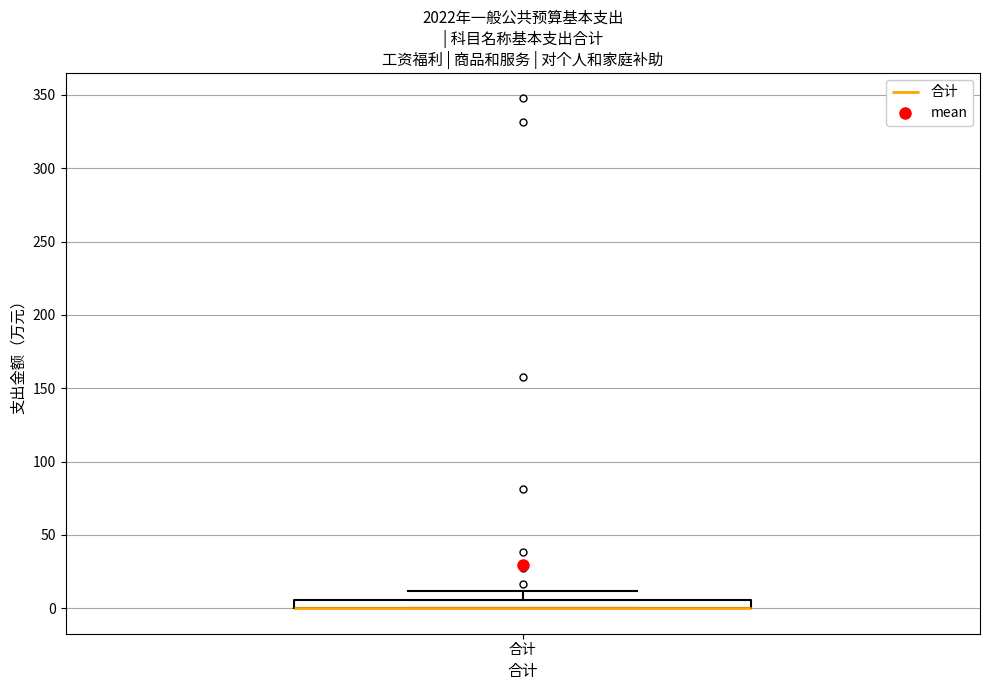

Where does the upper whisker of the box for 合计 end on the y-axis? The values are not printed on the chart, so give them approximately, as read against the axis.

10